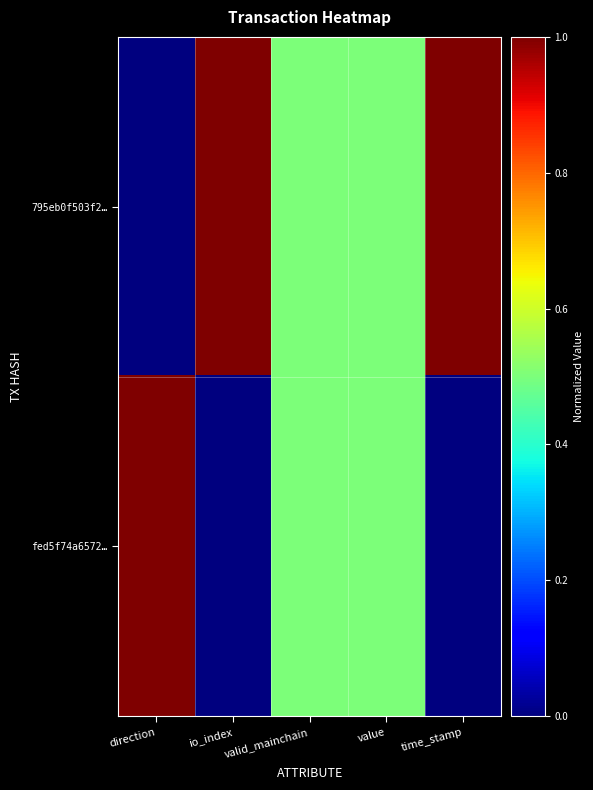

Rank the series by their average value, from highest to lowest.

795eb0f503f2…, fed5f74a6572…